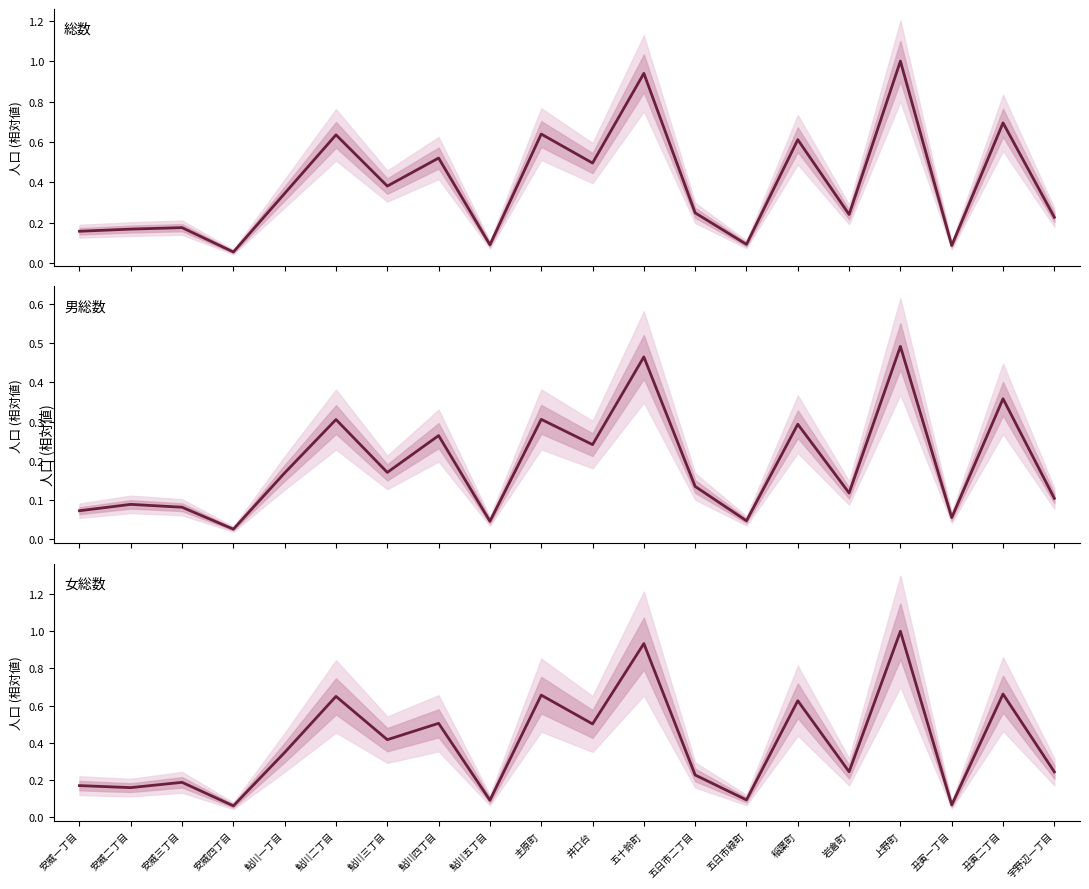

What position from the left is 鮎川五丁目?

9